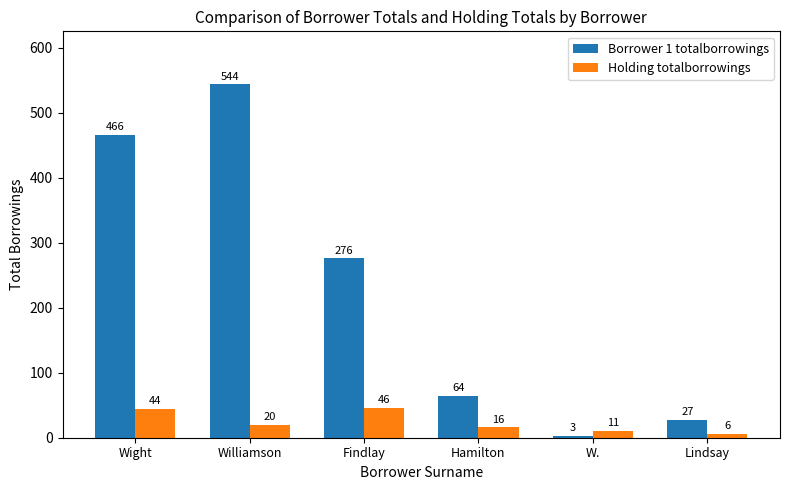

The value of Borrower 1 totalborrowings at Findlay is 434. True or false?

False